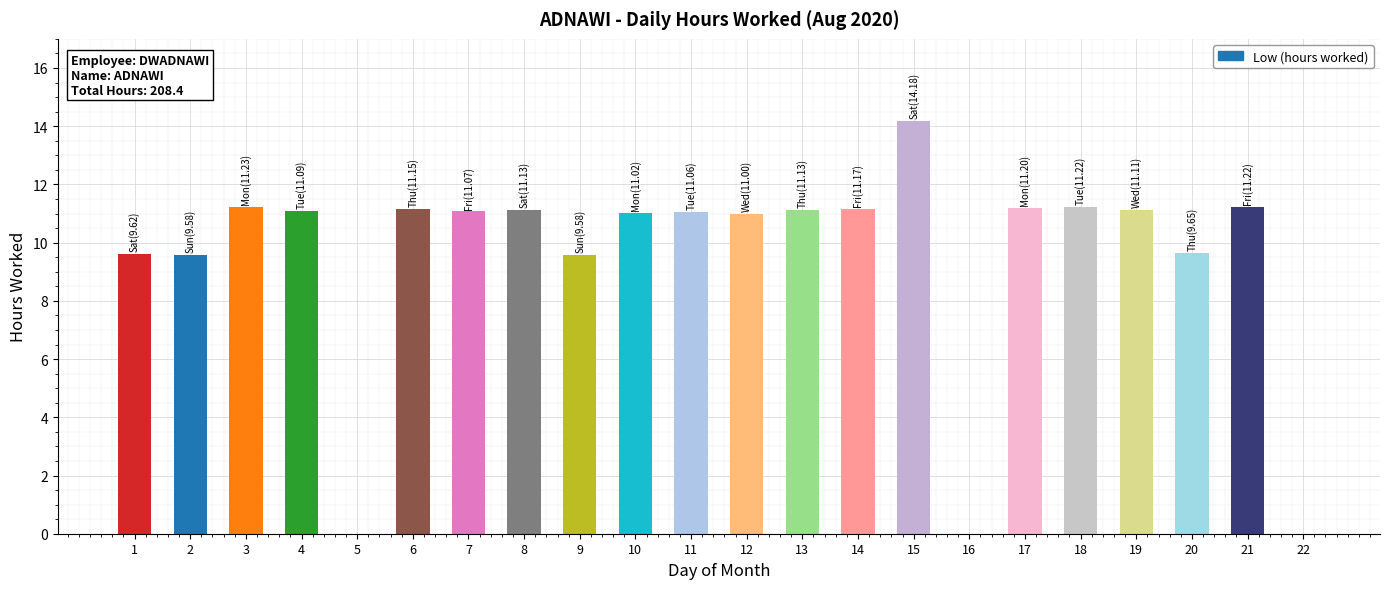

Does the chart contain stacked bars?

No